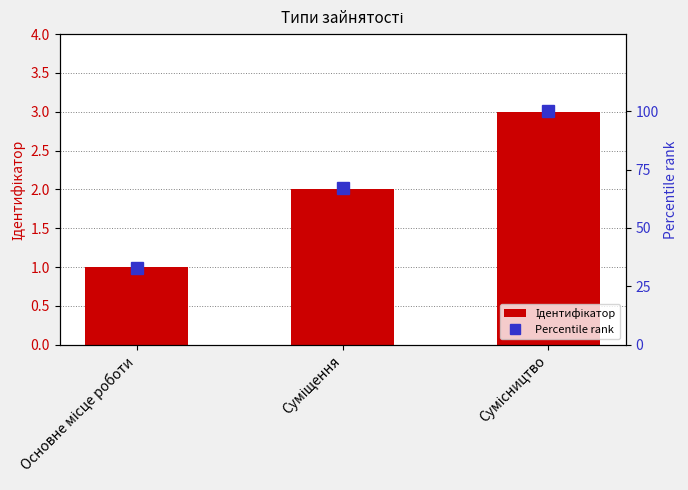

What is the sum of all Ідентифікатор values?

6